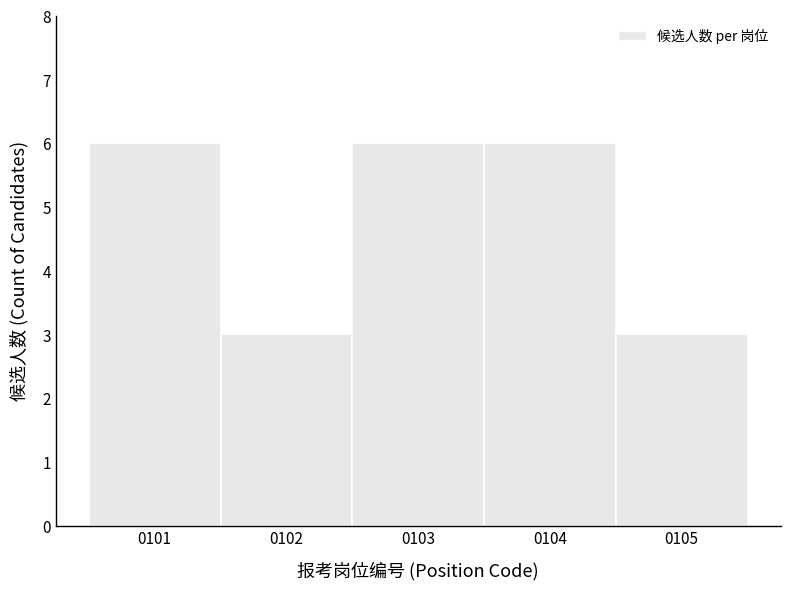

Reading right to left, extract all data points from this chart.

0105=3	0104=6	0103=6	0102=3	0101=6